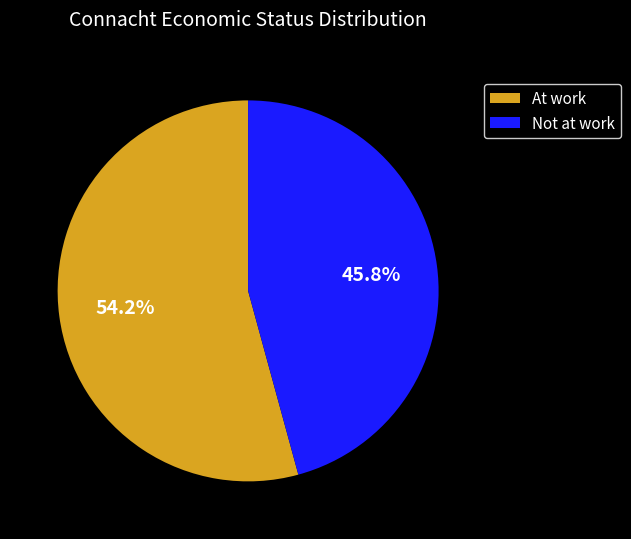

How many segments does this pie chart have?

2